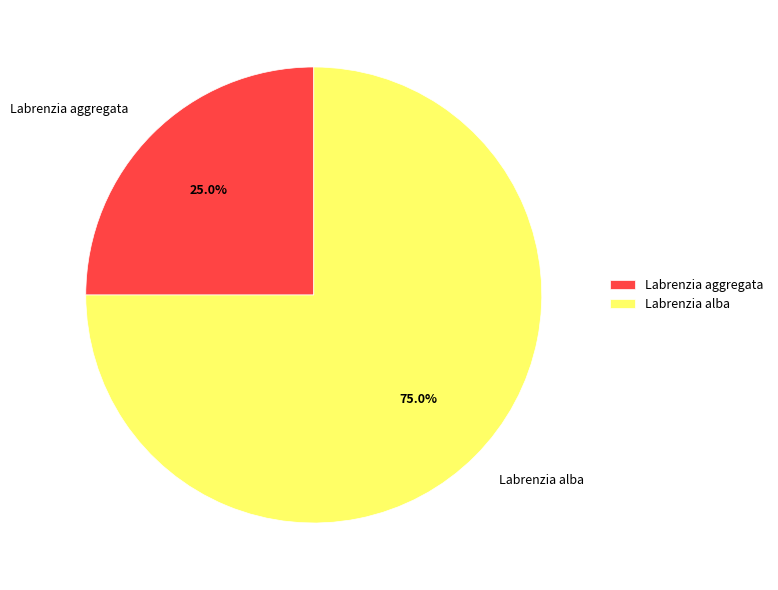

Which slice is the largest?

Labrenzia alba